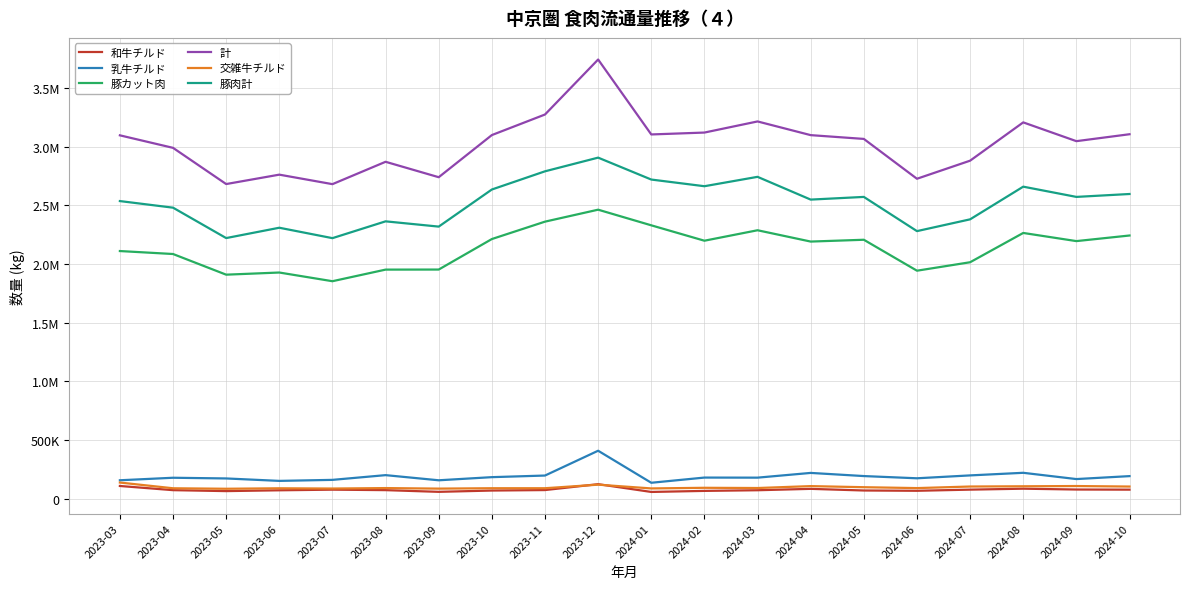

What are all the series names shown in the legend?

和牛チルド, 乳牛チルド, 豚カット肉, 計, 交雑牛チルド, 豚肉計